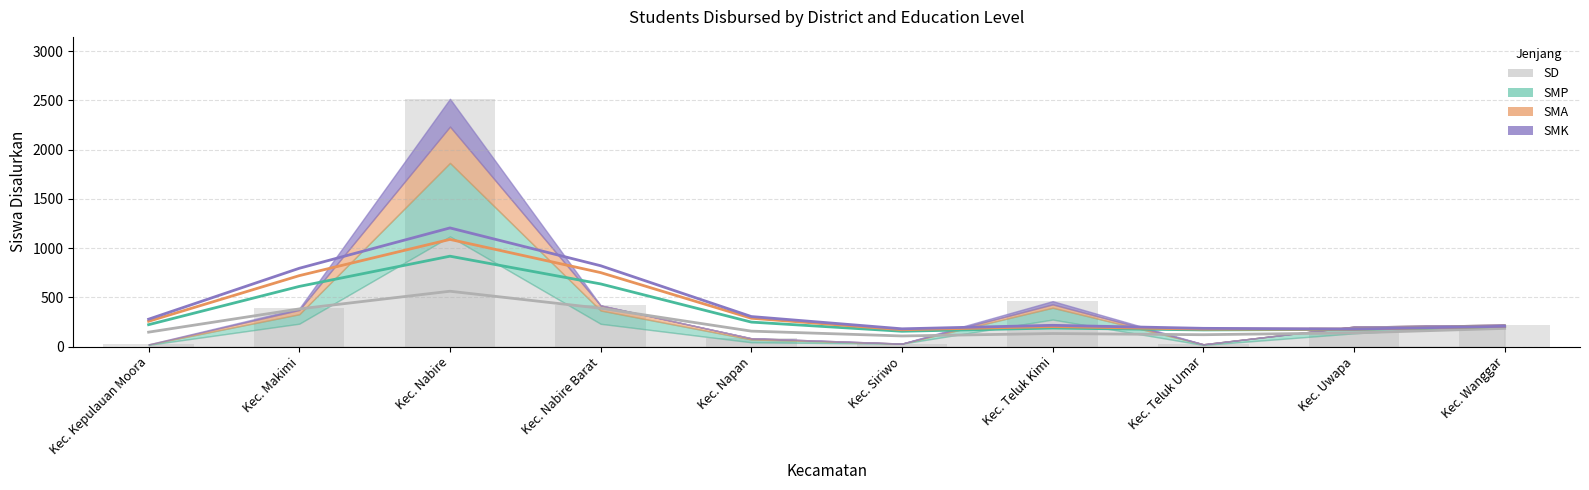

True or false: the data shows 418 at Kec. Nabire Barat.

True